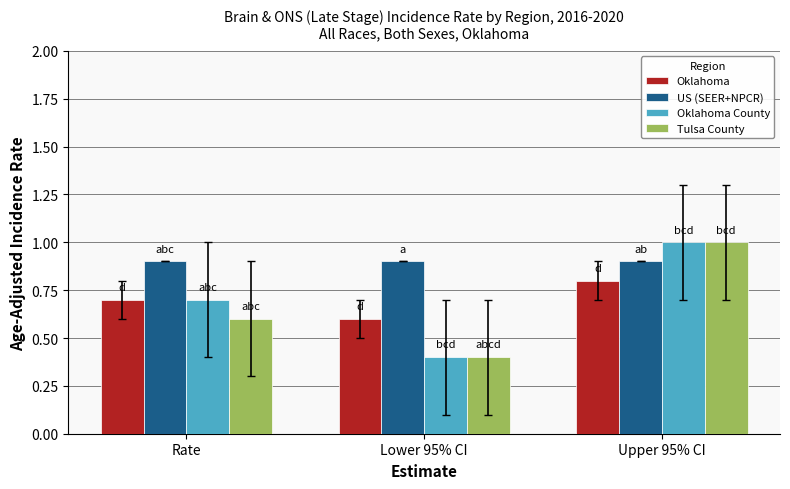

The value of Tulsa County at Upper 95% CI is 1.0. True or false?

True